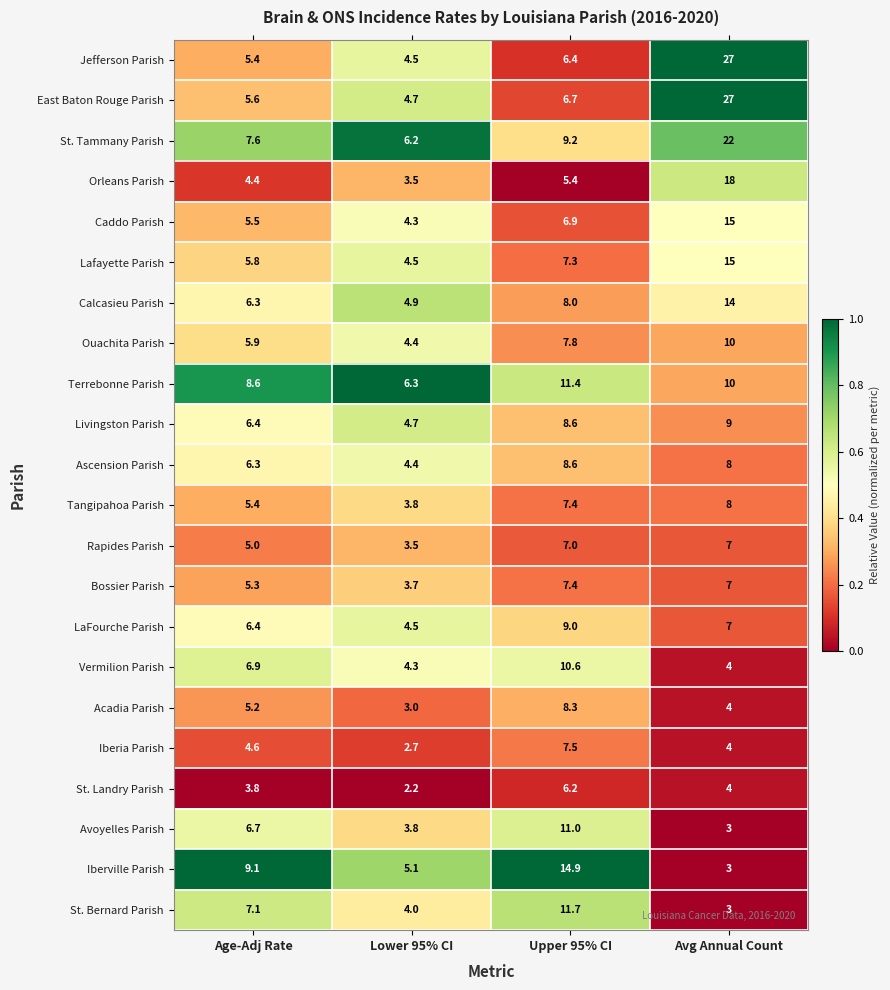

The value of Orleans Parish at Avg Annual Count is 6.6. True or false?

False